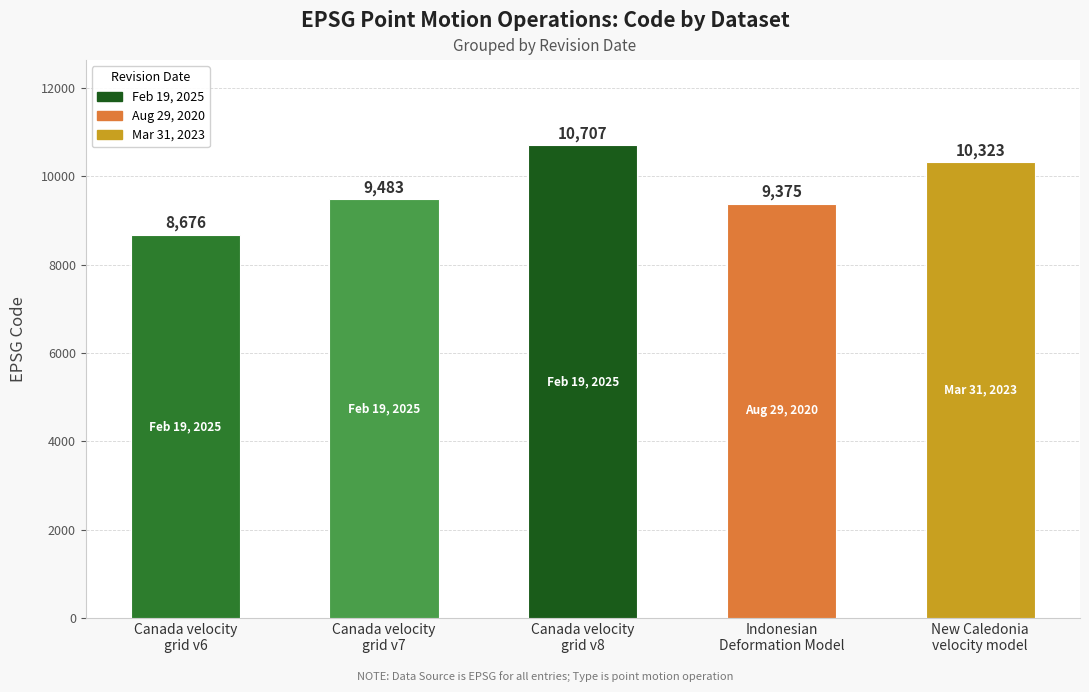

What is the average value?

9713